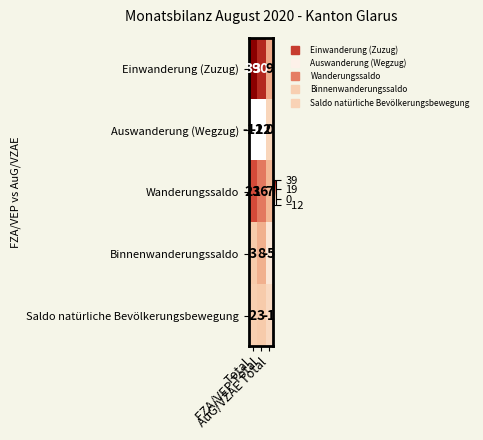

At which category is the sum across all series the highest?

Total